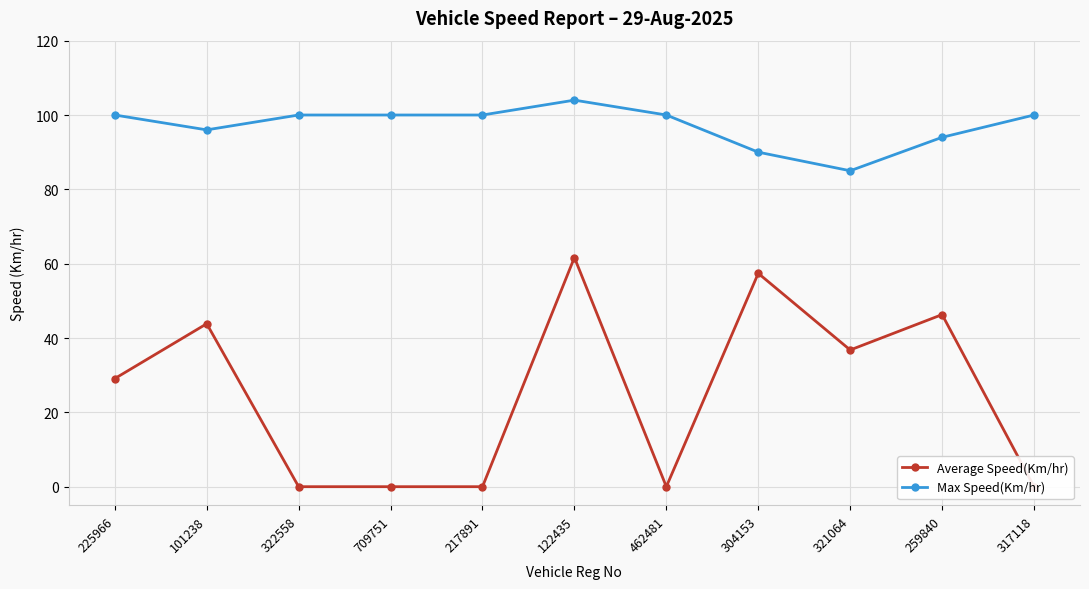

Rank the series by their maximum value, from highest to lowest.

Max Speed(Km/hr), Average Speed(Km/hr)